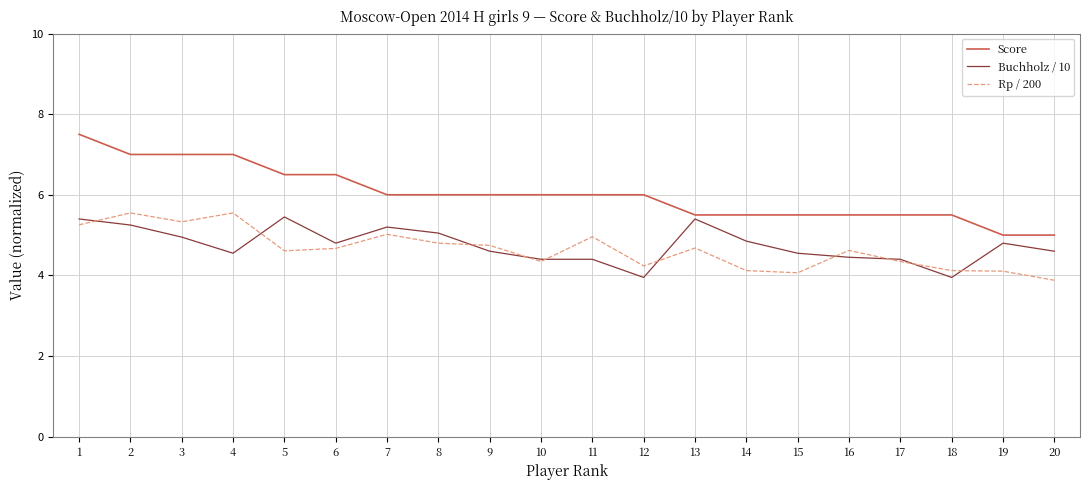

How many lines are shown in the chart?

3